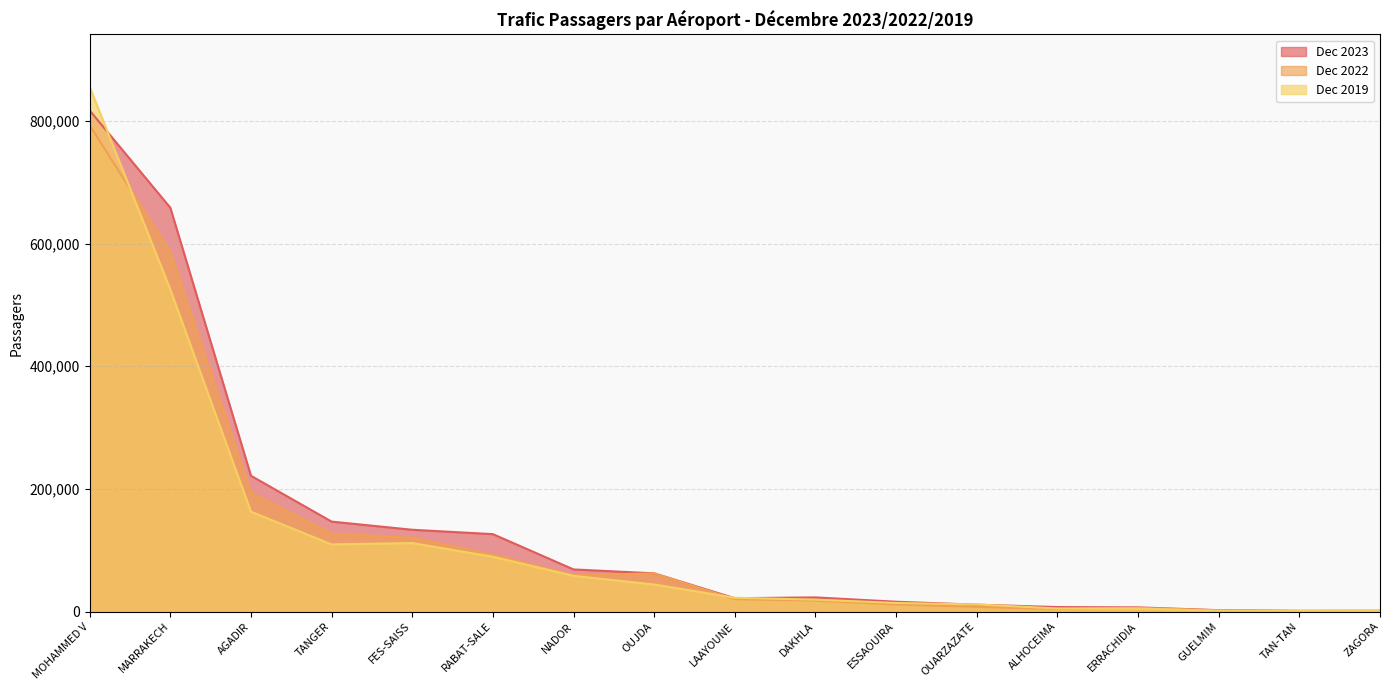

How many lines are shown in the chart?

3